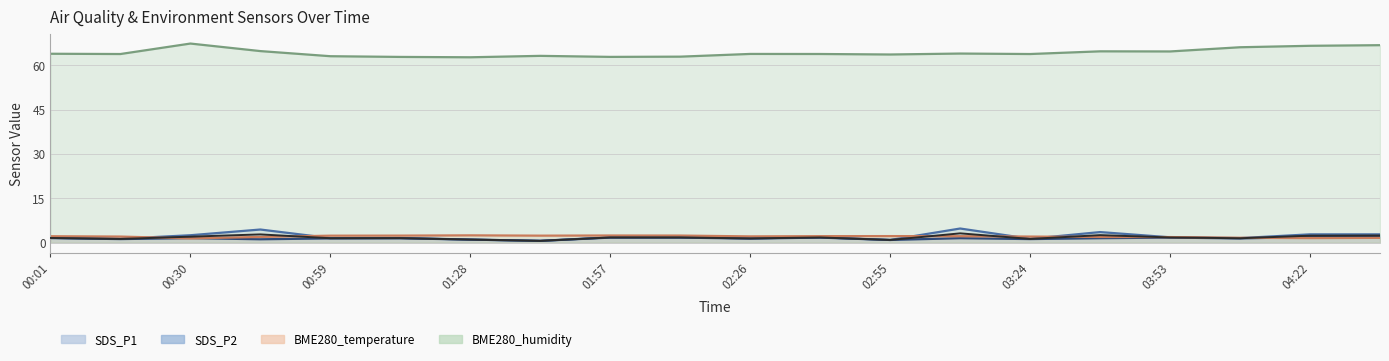

What is the greatest value displayed?

67.3